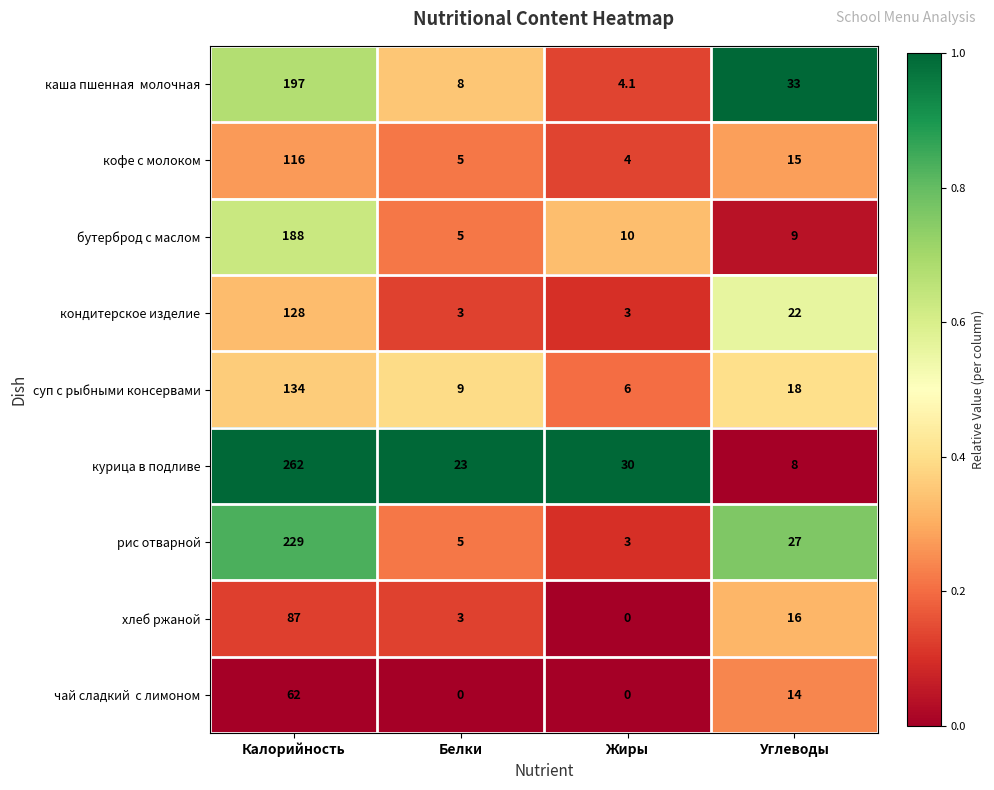

At which label is суп с рыбными консервами closest to 70?

Углеводы